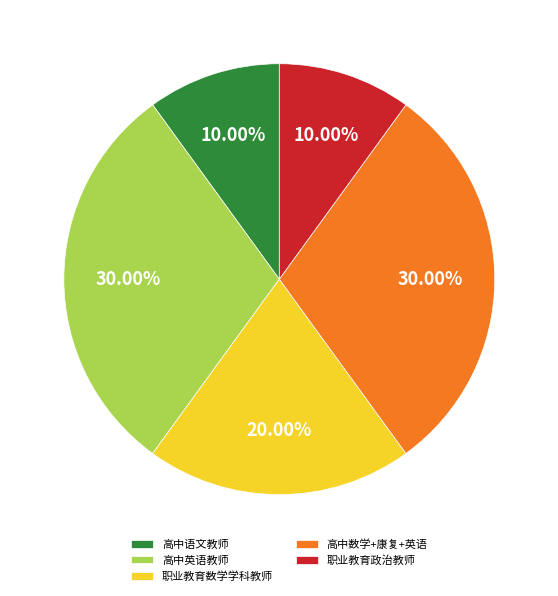

Is there a majority slice in this chart?

No